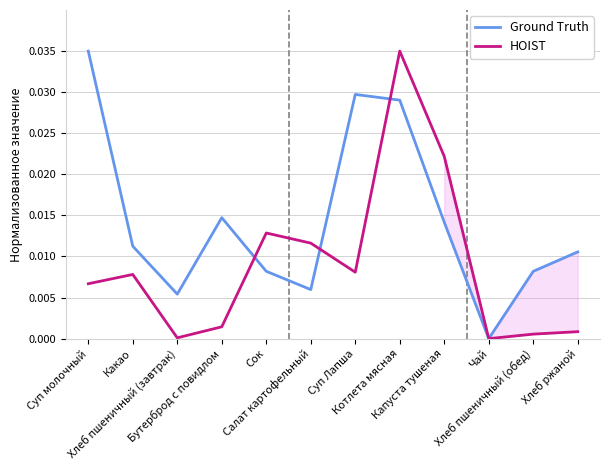

True or false: HOIST has a value of 0.0 at Салат картофельный.

True